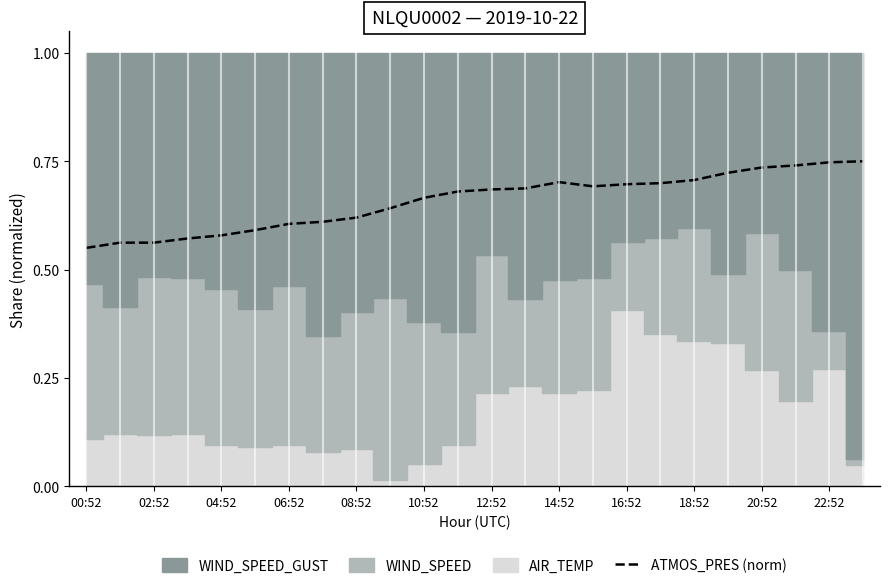

True or false: there are more than 0 points higher than both neighbors.

True